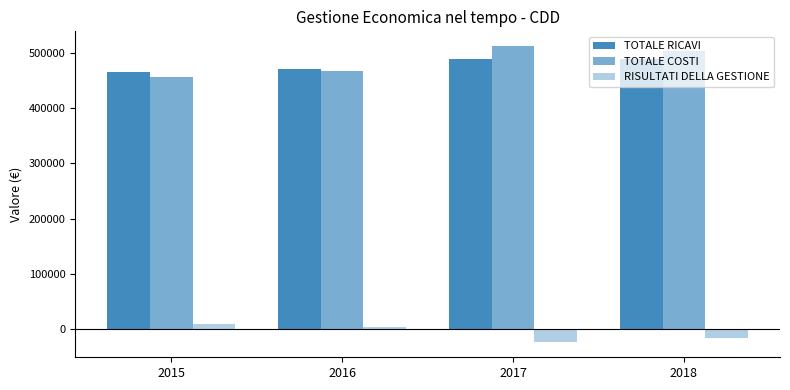

True or false: TOTALE RICAVI has a value of 98308 at 2018.

False